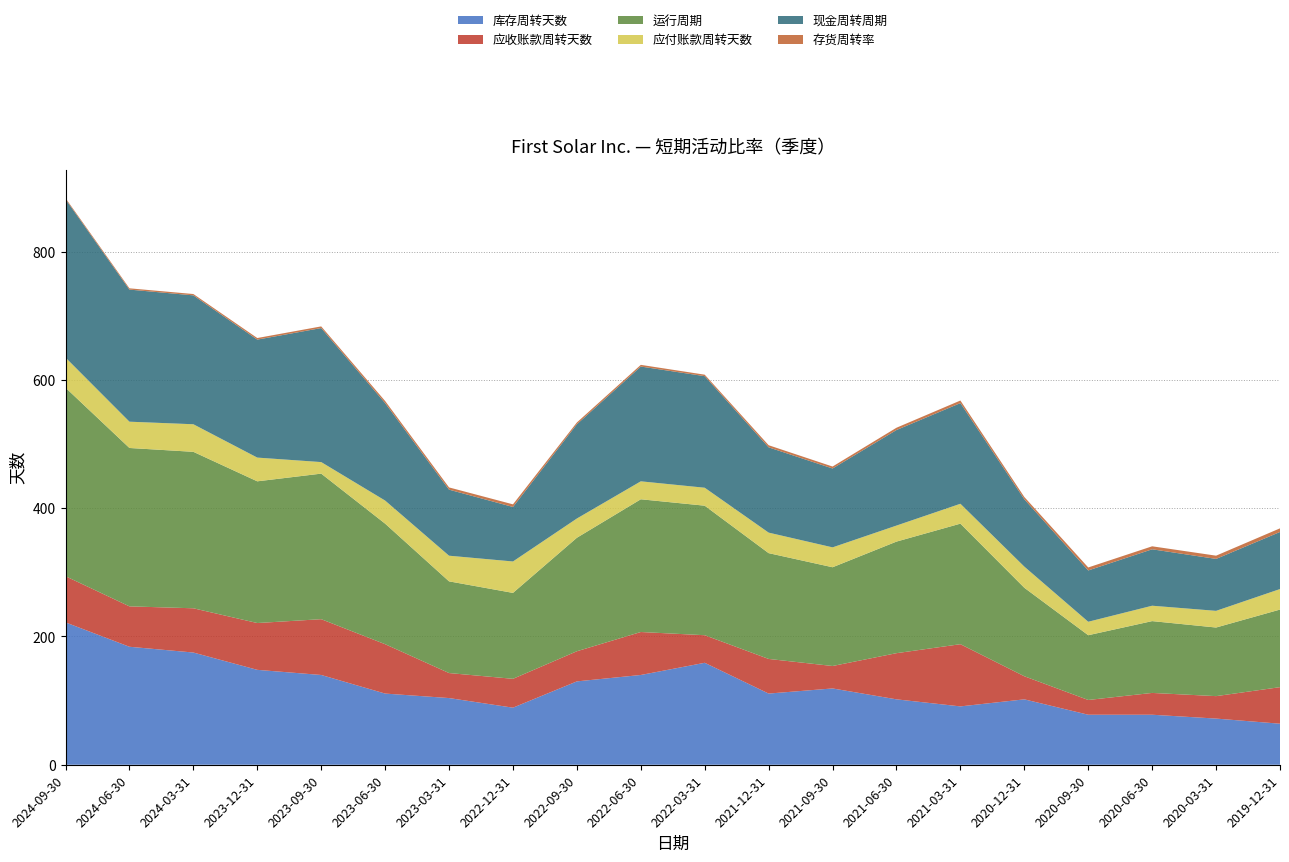

Reading right to left, list all the values displayed in this chart.

库存周转天数: 64.0	72.0	78.0	78.0	102.0	91.0	102.0	119.0	111.0	159.0	140.0	130.0	89.0	104.0	111.0	140.0	148.0	175.0	184.0	222.0
应收账款周转天数: 57.0	35.0	34.0	23.0	36.0	97.0	72.0	35.0	54.0	43.0	67.0	47.0	45.0	39.0	77.0	87.0	73.0	69.0	63.0	72.0
运行周期: 121.0	107.0	112.0	101.0	138.0	188.0	174.0	154.0	165.0	202.0	207.0	177.0	134.0	143.0	188.0	227.0	221.0	244.0	247.0	294.0
应付账款周转天数: 32.0	26.0	24.0	21.0	33.0	31.0	25.0	31.0	32.0	28.0	28.0	30.0	49.0	40.0	36.0	18.0	37.0	43.0	41.0	47.0
现金周转周期: 89.0	81.0	88.0	80.0	105.0	157.0	149.0	123.0	133.0	174.0	179.0	147.0	85.0	103.0	152.0	209.0	184.0	201.0	206.0	247.0
存货周转率: 5.7	5.0	4.7	4.7	3.6	4.0	3.6	3.1	3.3	2.3	2.6	2.8	4.1	3.5	3.3	2.6	2.5	2.1	2.0	1.6